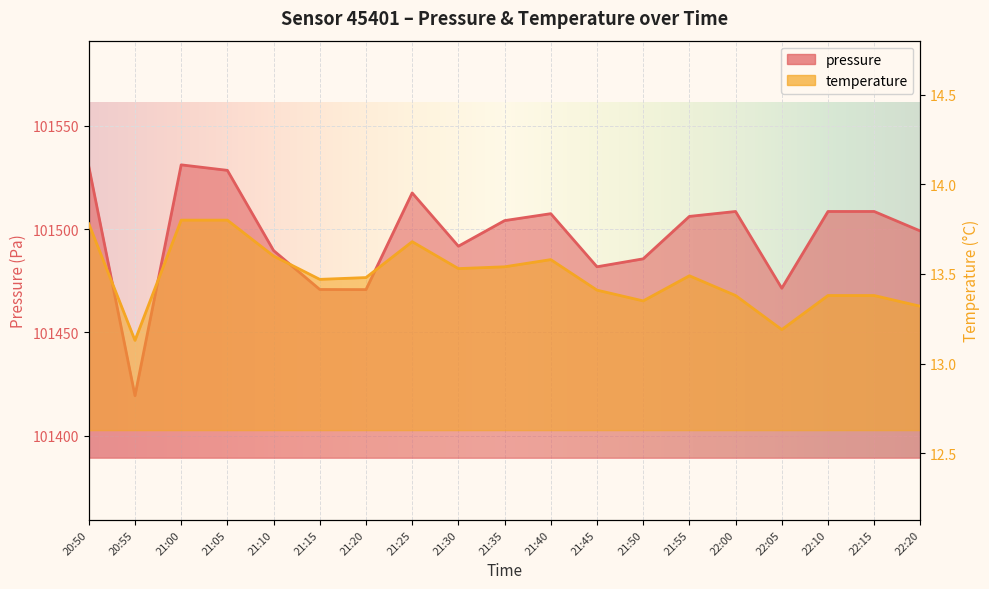

List the series in order of their peak value, lowest first.

temperature, pressure